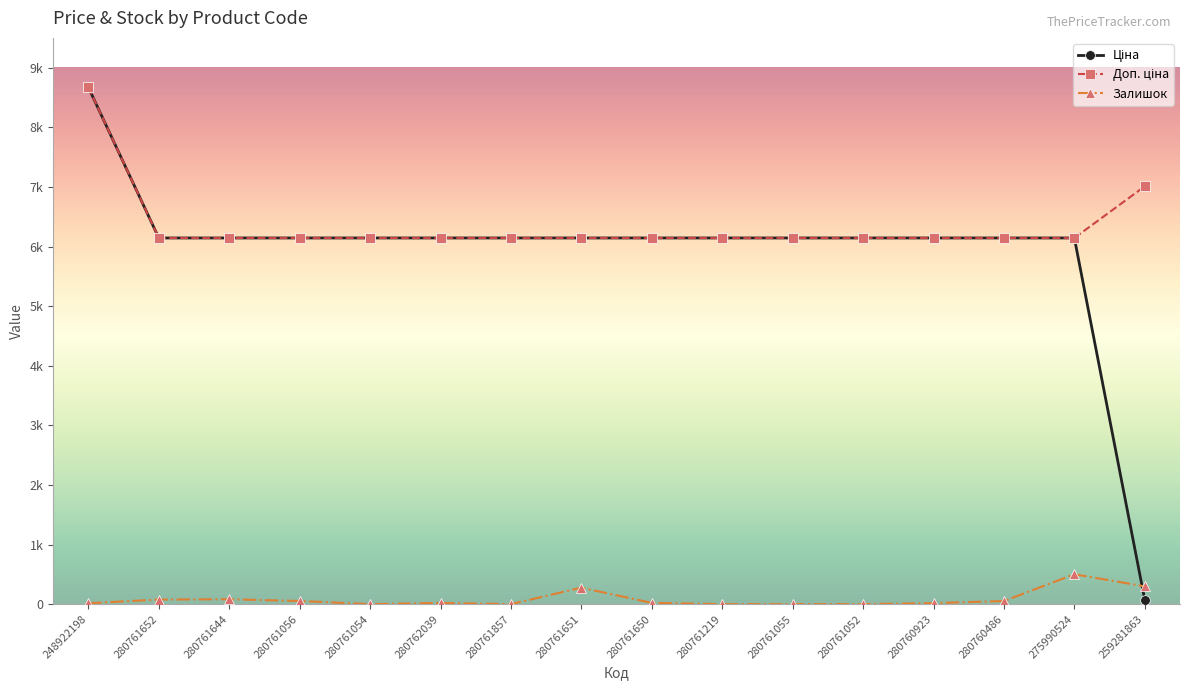

Does the chart have visible grid lines?

No